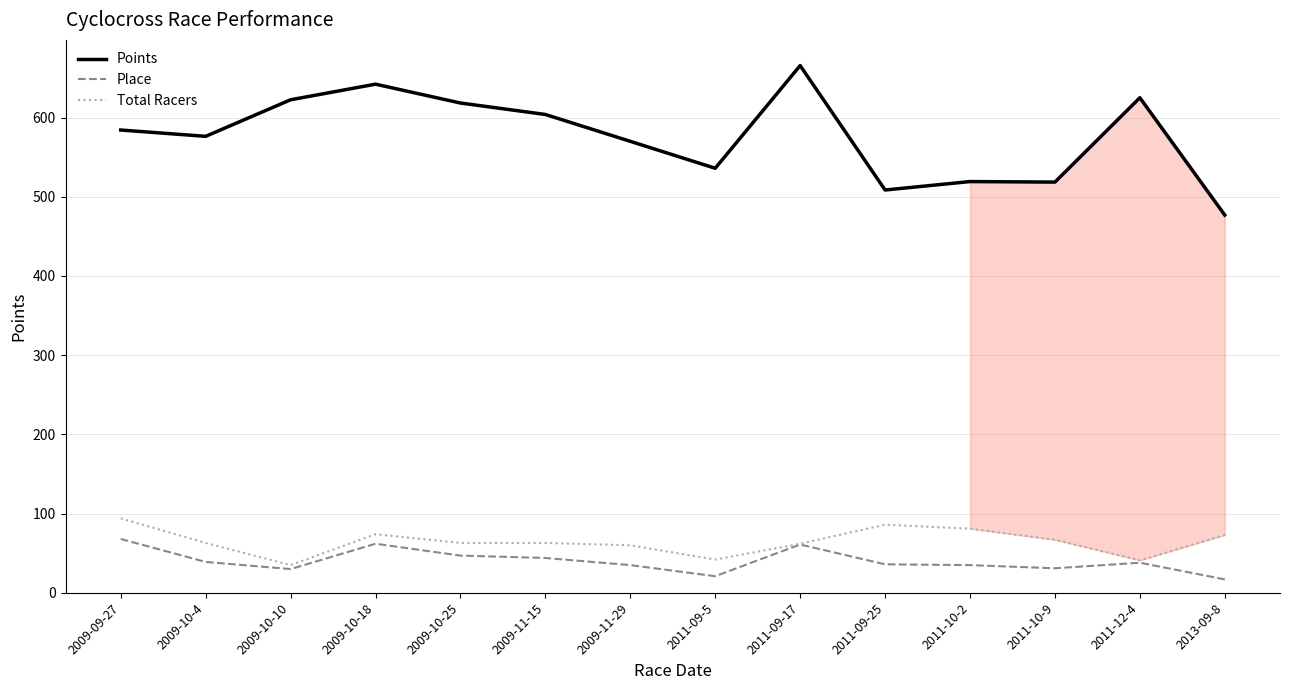

Which series has the largest total across all categories?

Points